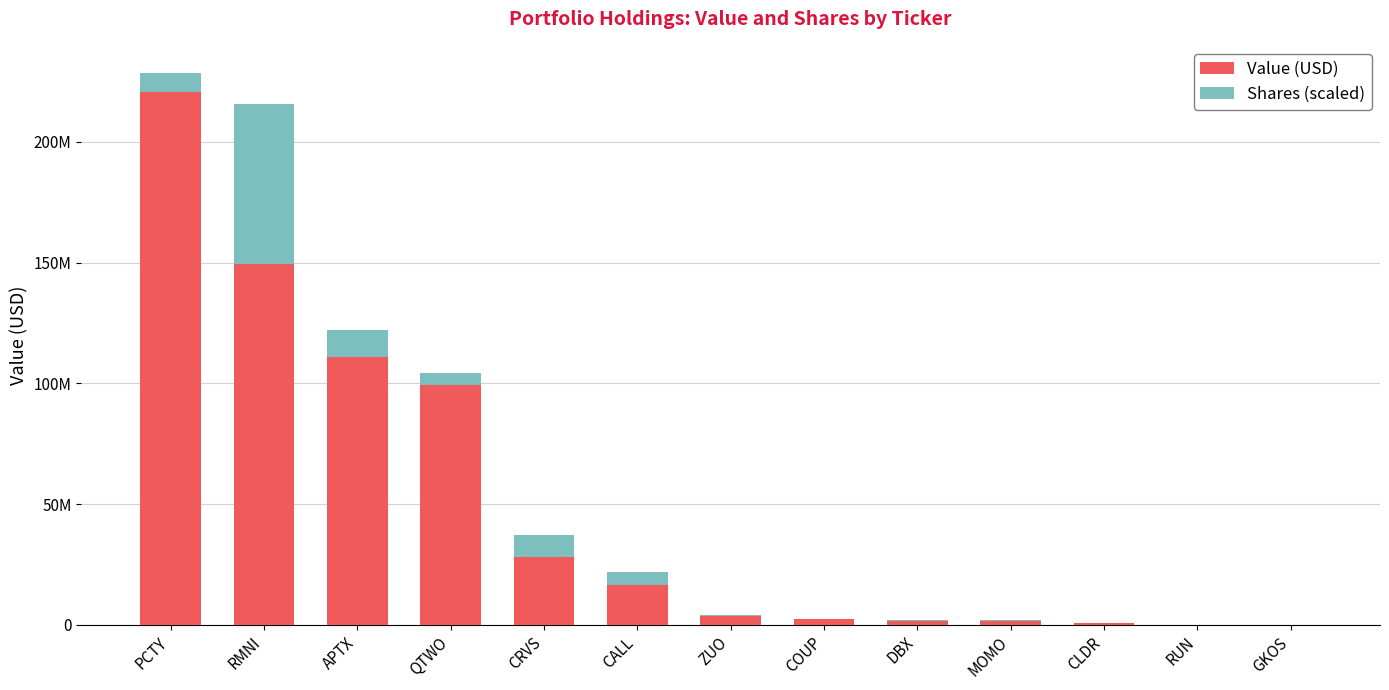

Which series has the widest spread of values?

Value (USD)